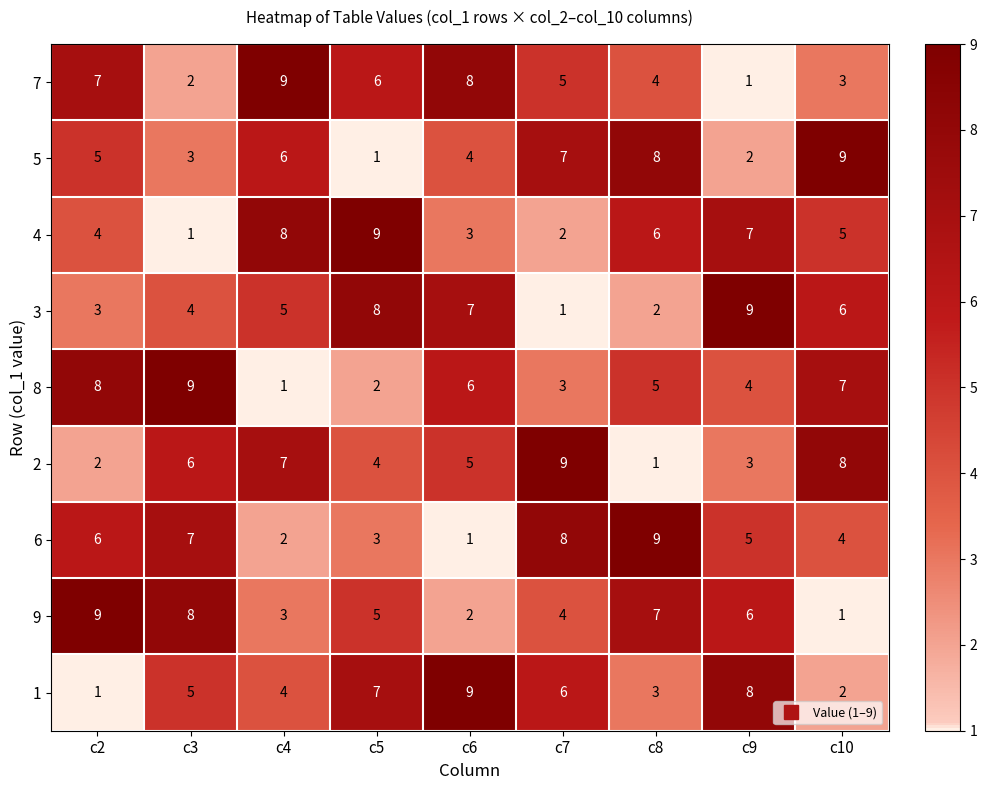

List the labels in order of 4 value, smallest first.

c3, c7, c6, c2, c10, c8, c9, c4, c5